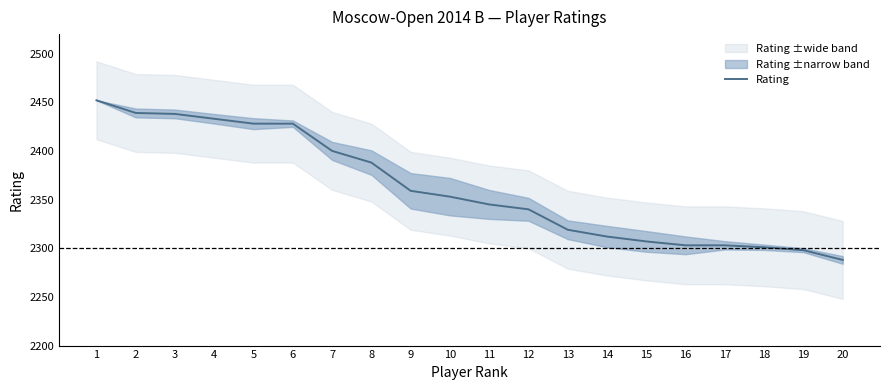

What is the minimum value shown in the chart?

2288